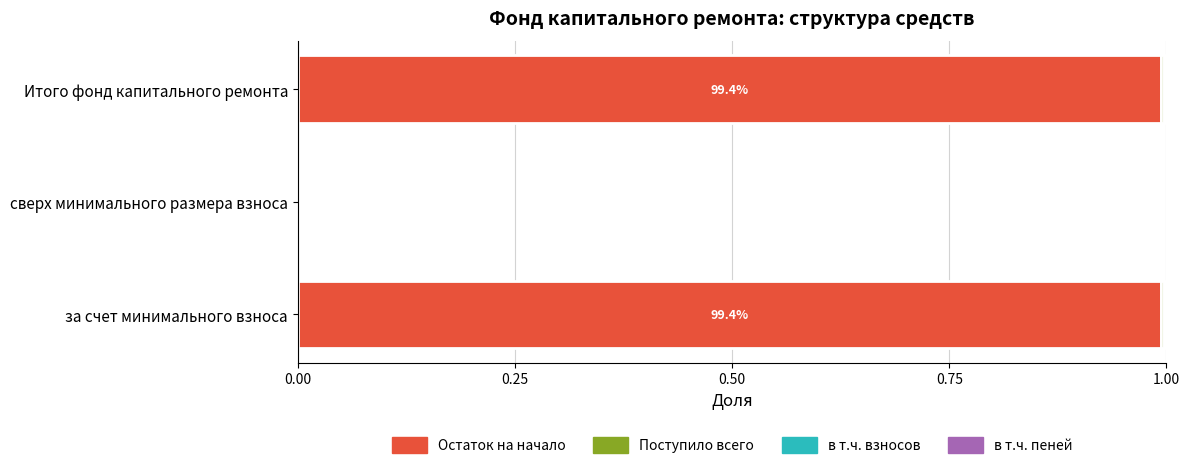

What is the maximum value for Остаток на начало?

1.0